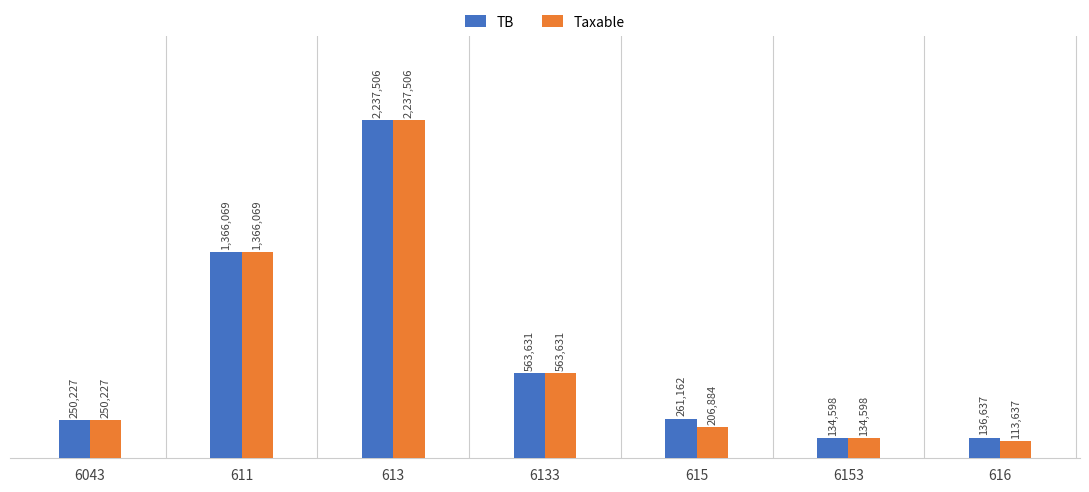

Which series has the widest spread of values?

Taxable